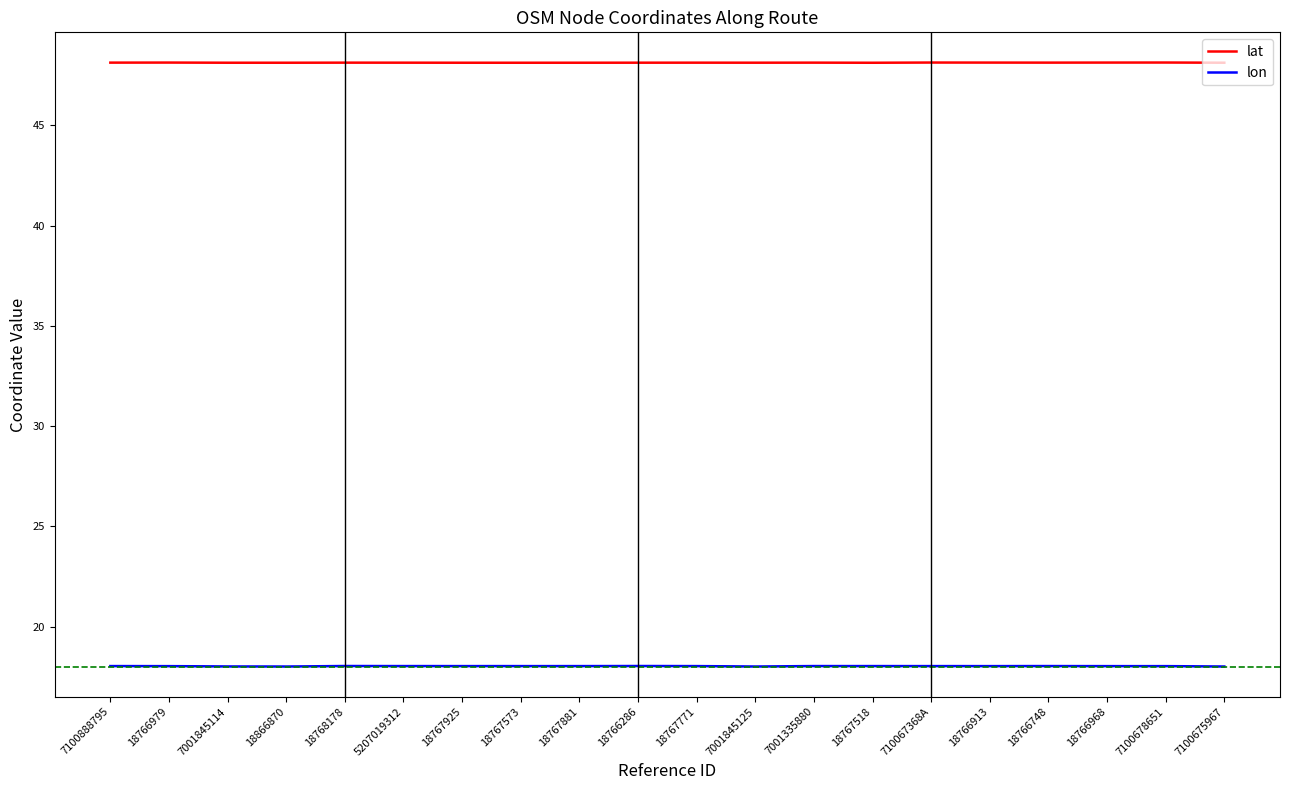

Is the value of lon at 7100675967 greater than the value of lat at 7100678651?

No